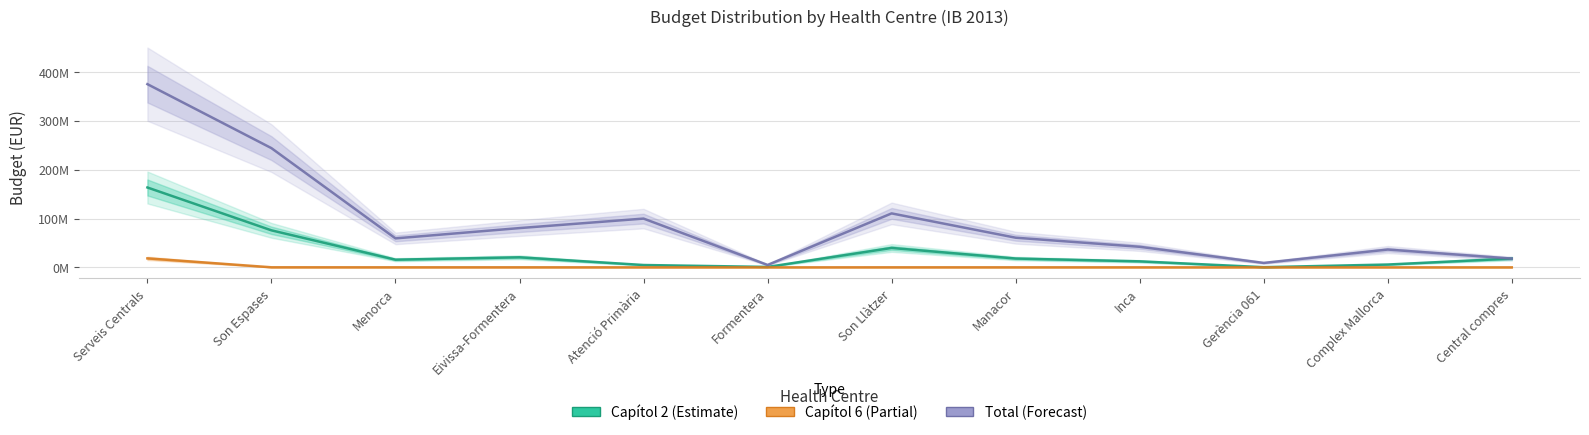

What is the value of the Capítol 2 (Estimate) point at the 10th from the left?

381261